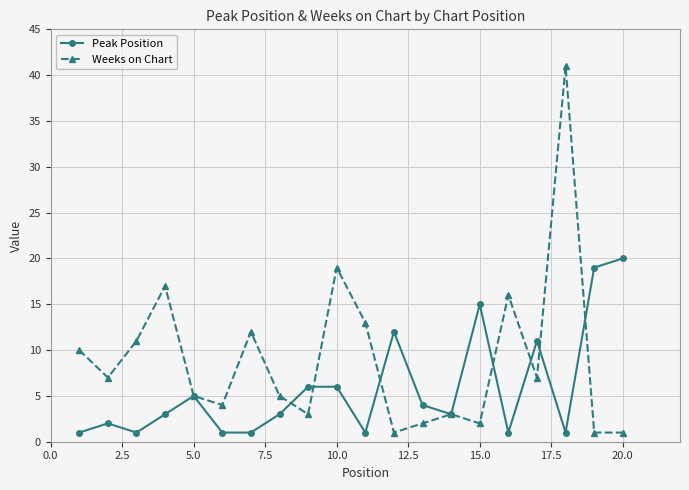

How many categories are shown in the chart?

20